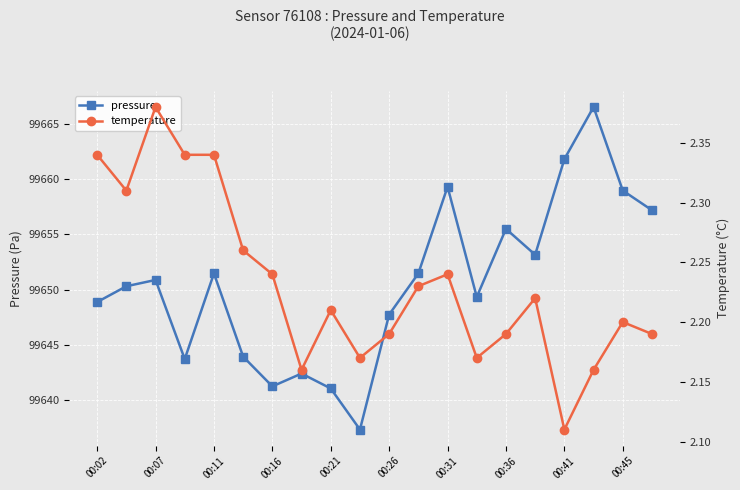

At how many categories does at least one series exceed 42314?

20